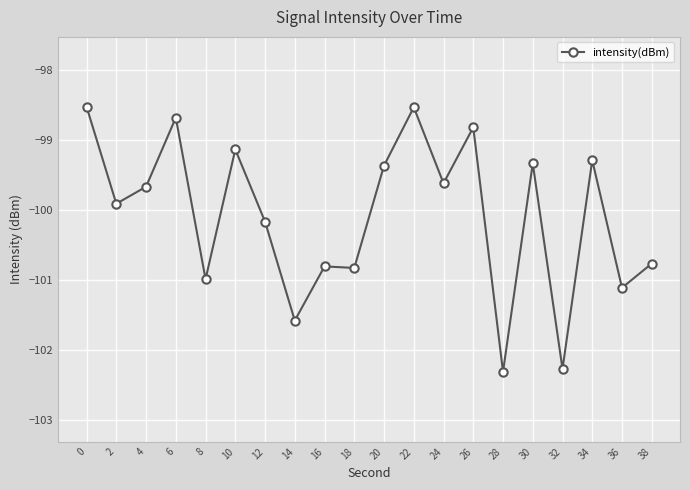

What is the value of the 4th point from the left?

-98.7